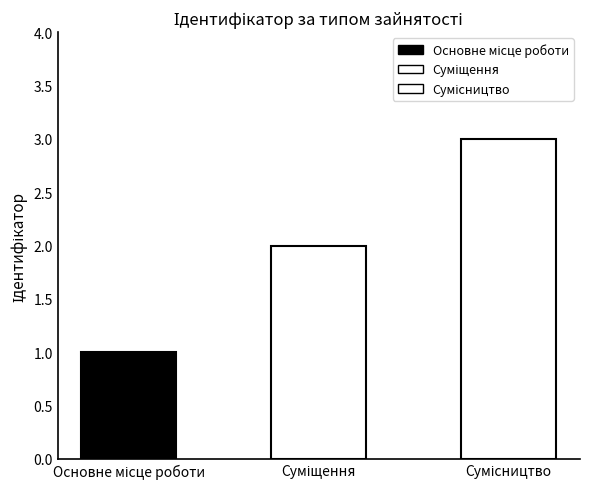

Does the chart contain any negative values?

No